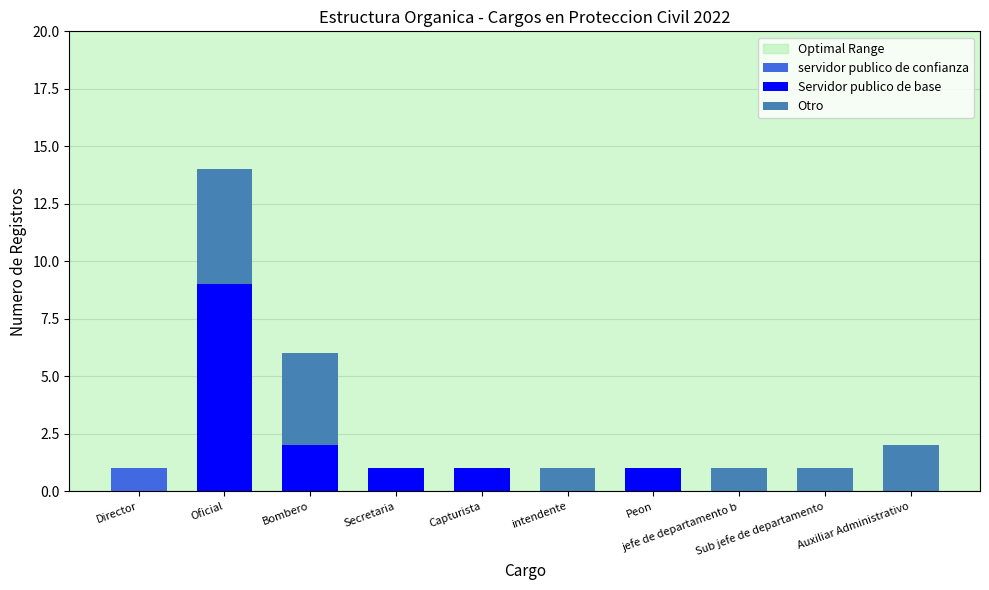

The value of servidor publico de confianza at Capturista is -1. True or false?

False